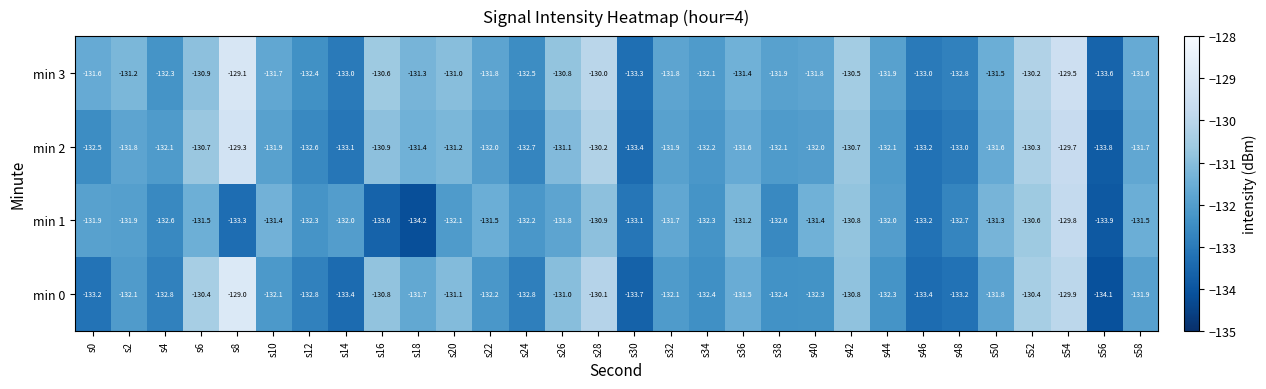

What is the sum of the min 1 values at s24 and s16?

-265.8